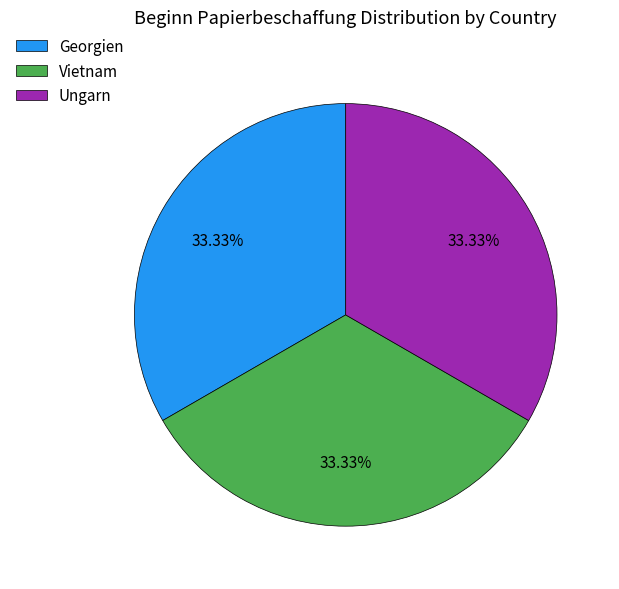

Does Georgien account for over 50% of the chart?

No